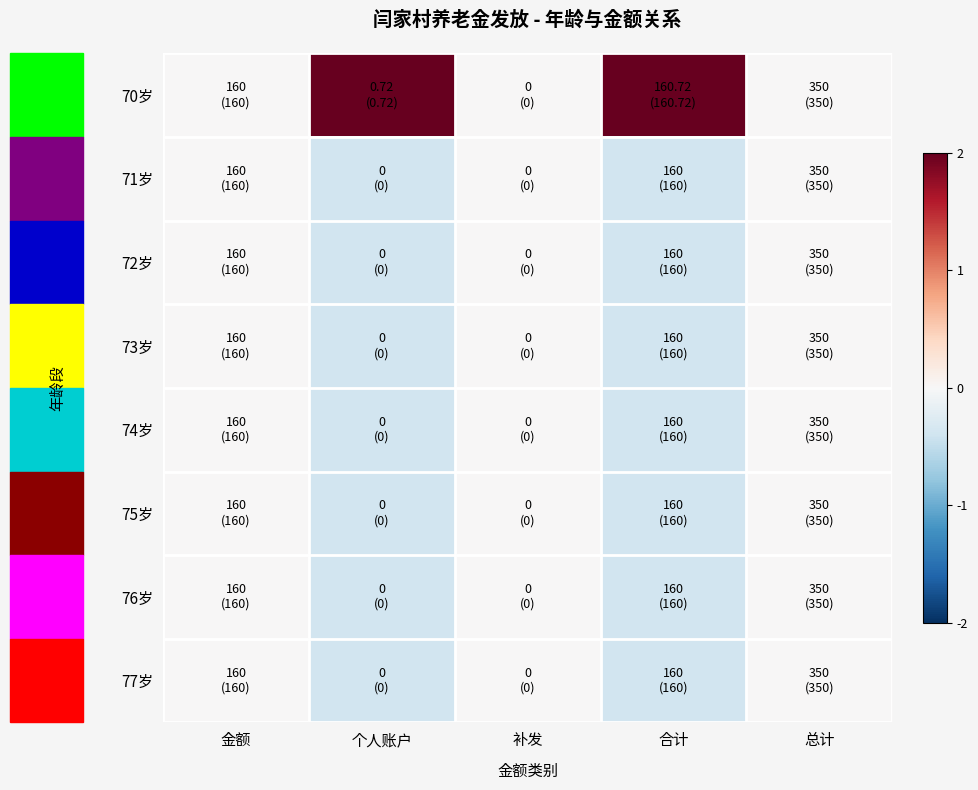

At 总计, list the series in order from smallest to largest.

70岁, 71岁, 72岁, 73岁, 74岁, 75岁, 76岁, 77岁